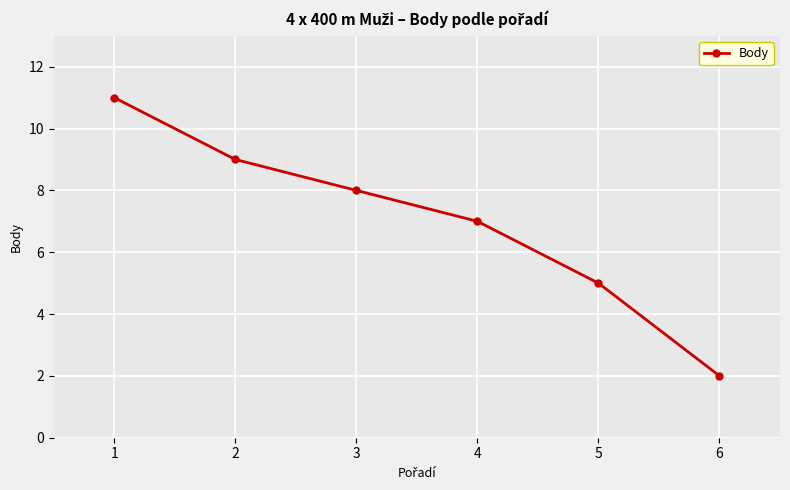

What is the greatest value displayed?

11